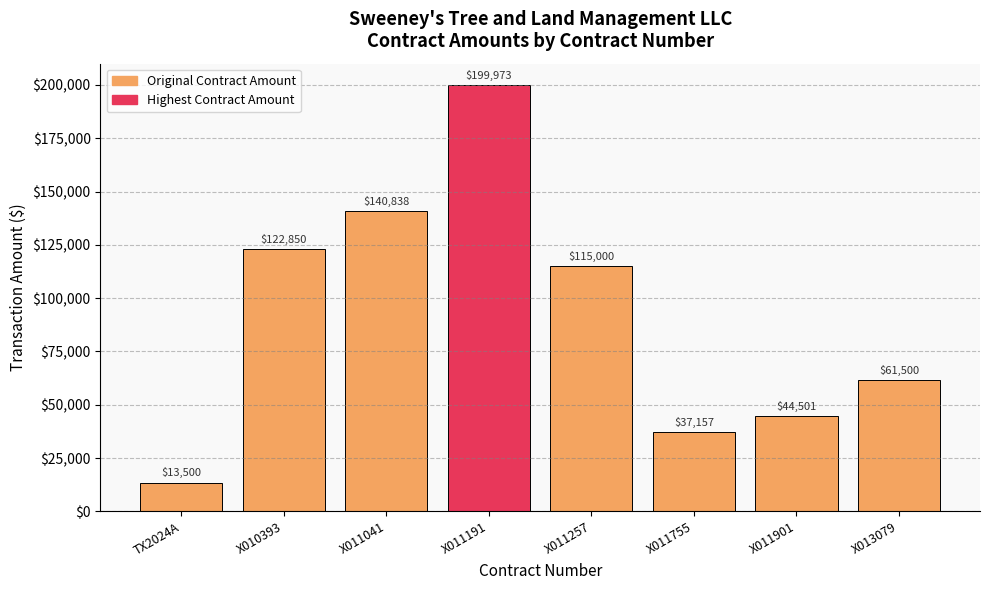

What is the sum of the values at X011755 and TX2024A?

50656.6